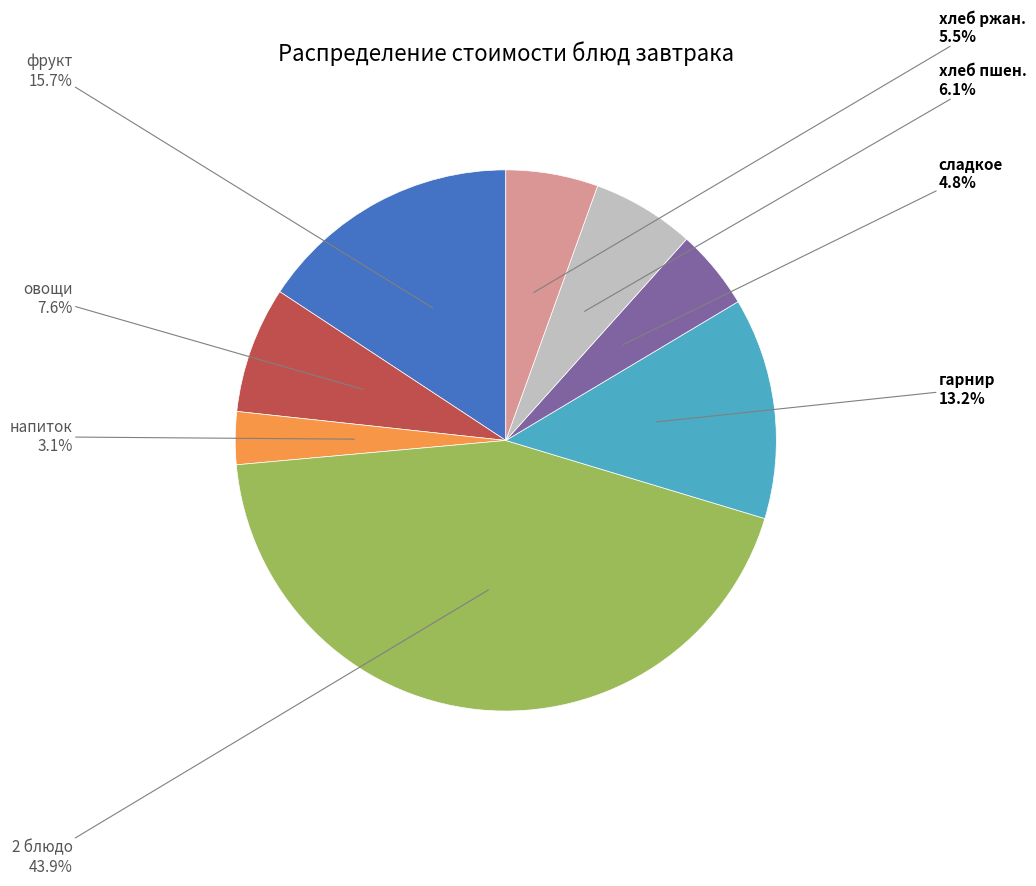

Does any single category account for the majority?

No